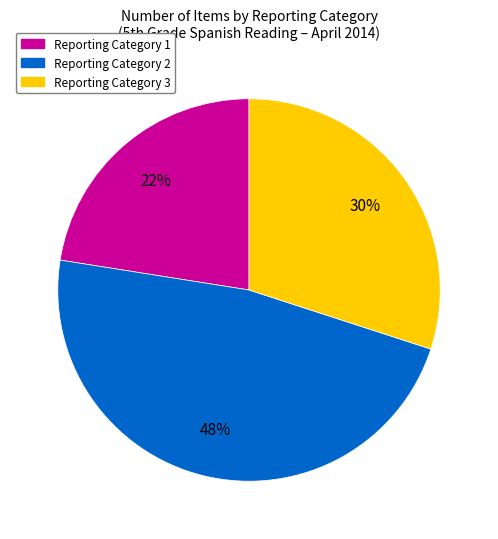

To the nearest percent, what is the combined percentage of Reporting Category 2 and Reporting Category 1?

70%